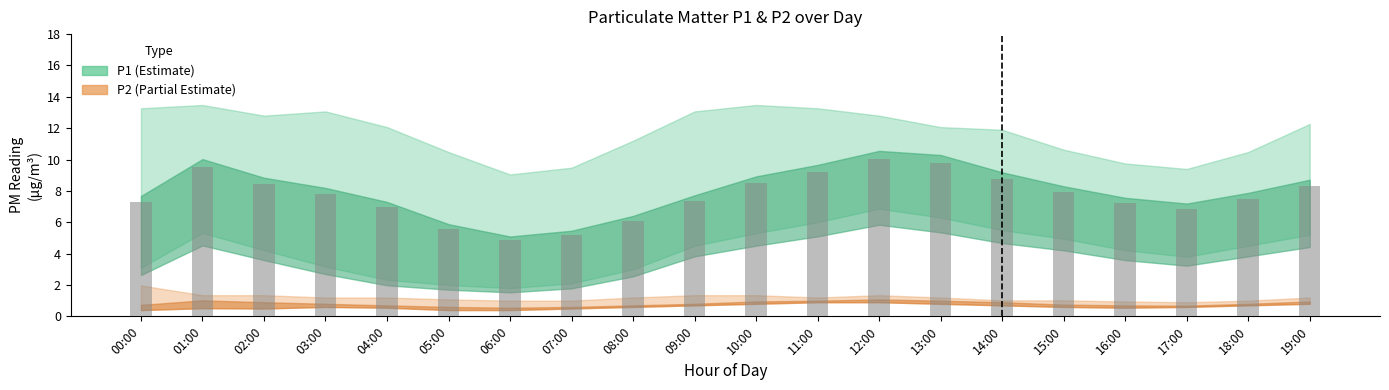

Approximately how many times larger is the value at 11:00 compared to 08:00?

1.5